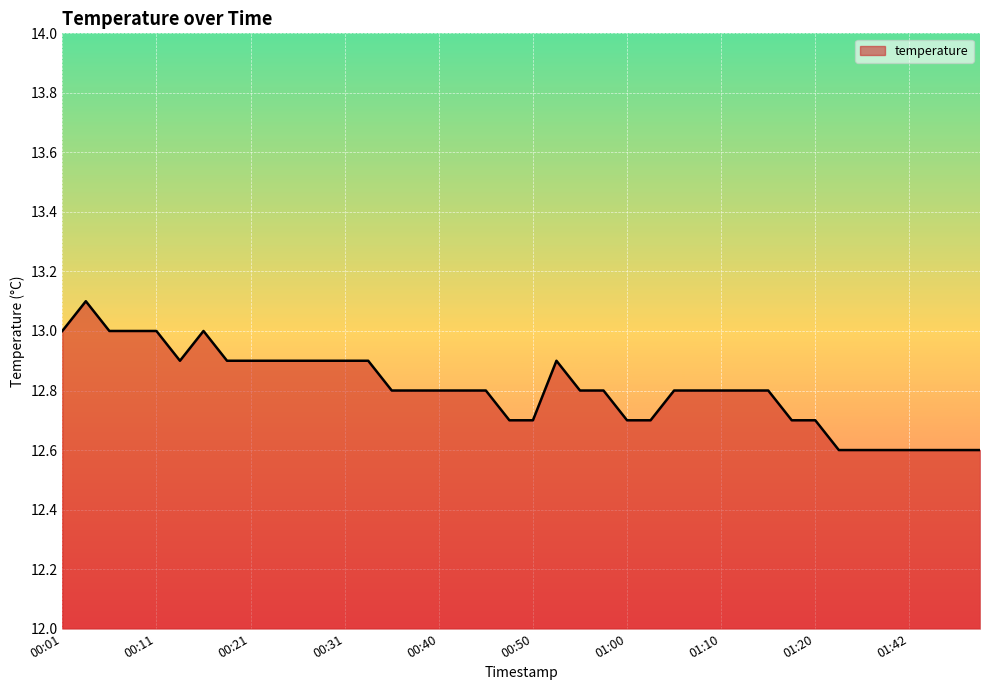

Does the chart display data point markers on the line(s)?

No